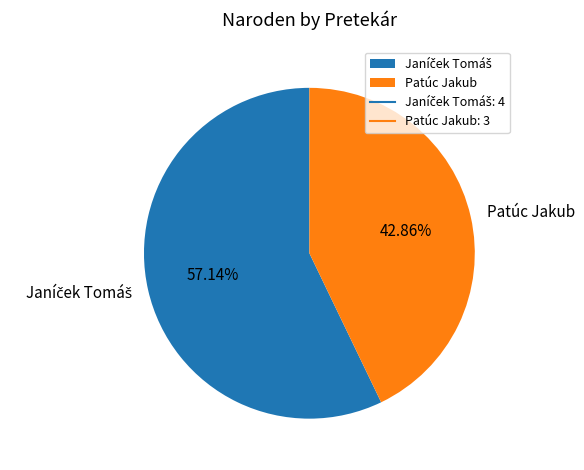

What percentage is the Patúc Jakub slice, to the nearest percent?

43%